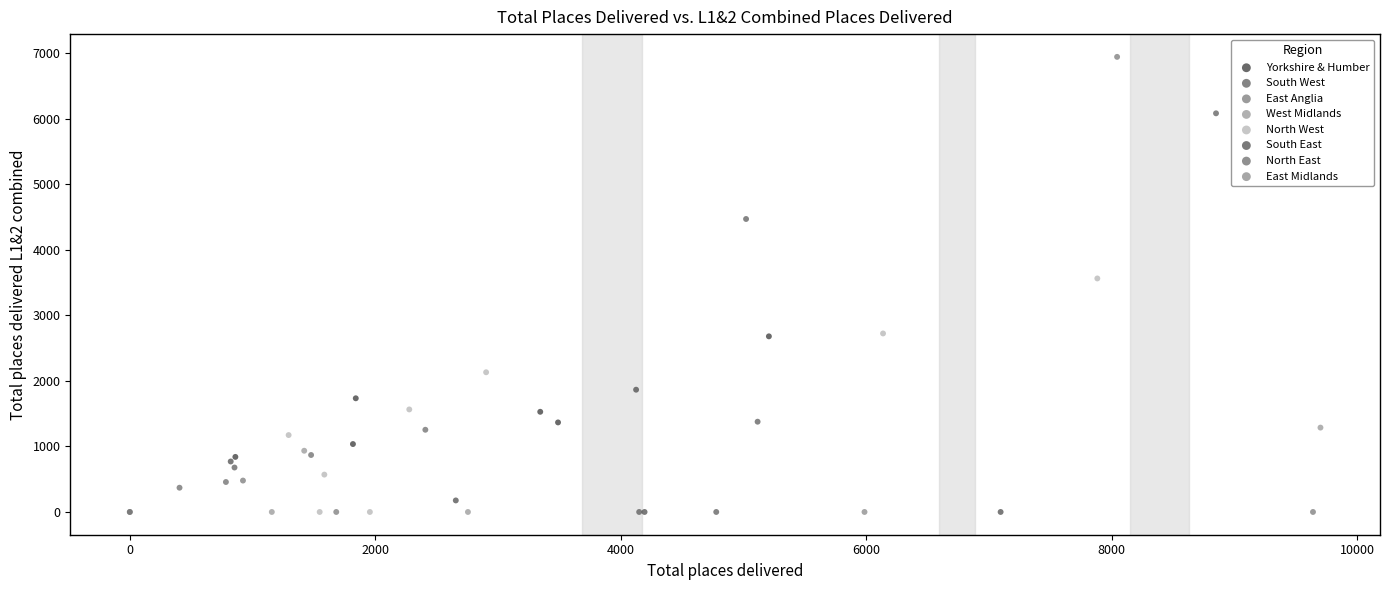

What are all the series names shown in the legend?

Yorkshire & Humber, South West, East Anglia, West Midlands, North West, South East, North East, East Midlands